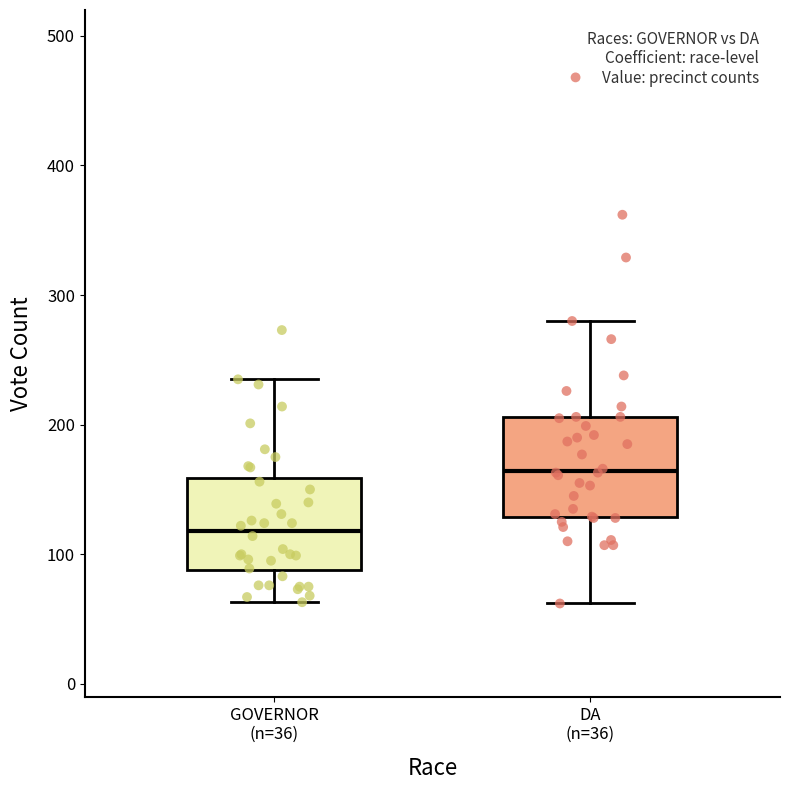

Which box has the lowest median line?

GOVERNOR (n=36)